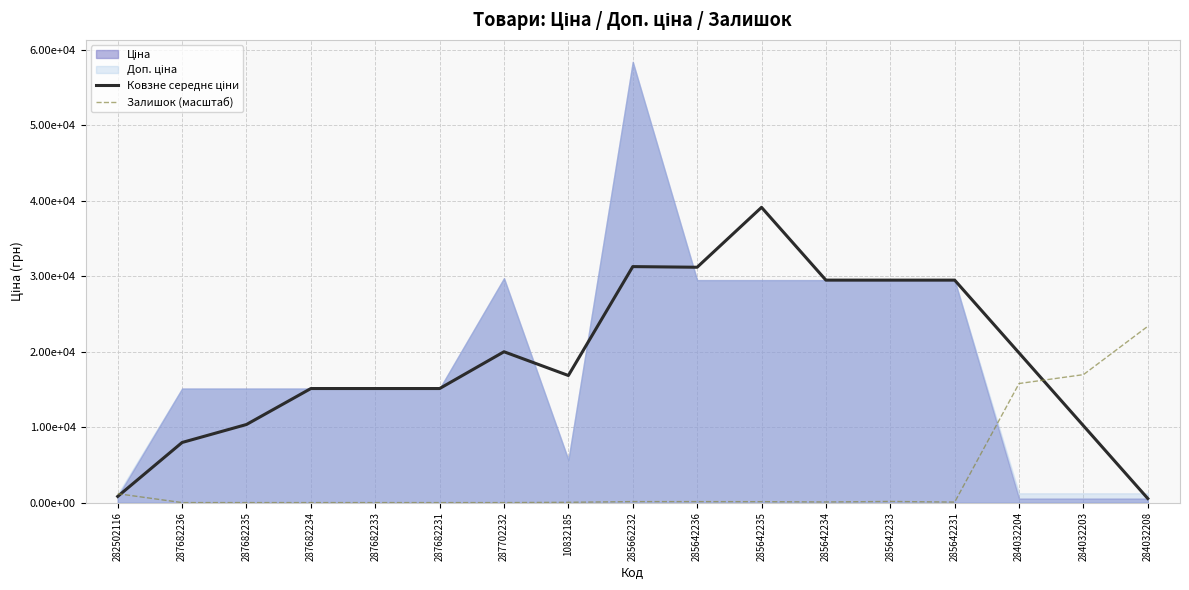

Between which two adjacent categories do Залишок (масштаб) and Ковзне середнє ціни first intersect?

282502116 and 287682236